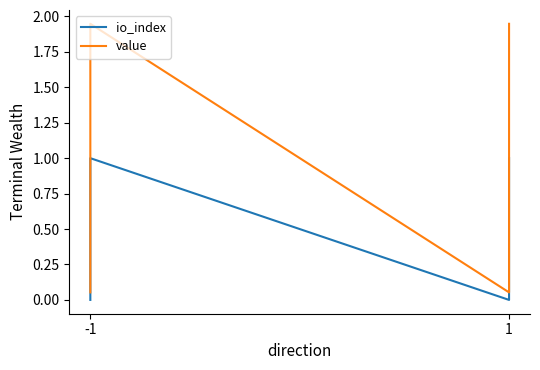

How many values in the io_index series are below 1?

2